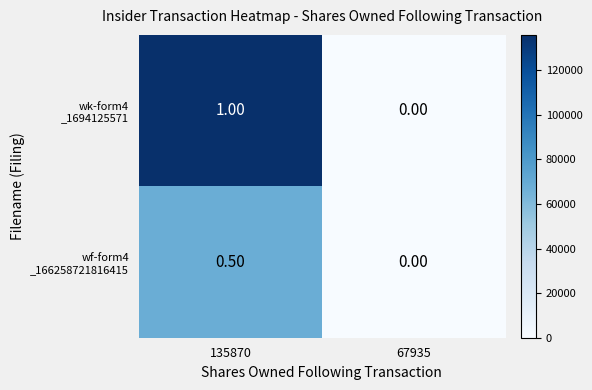

What is the total value across all series at 135870?

1.5